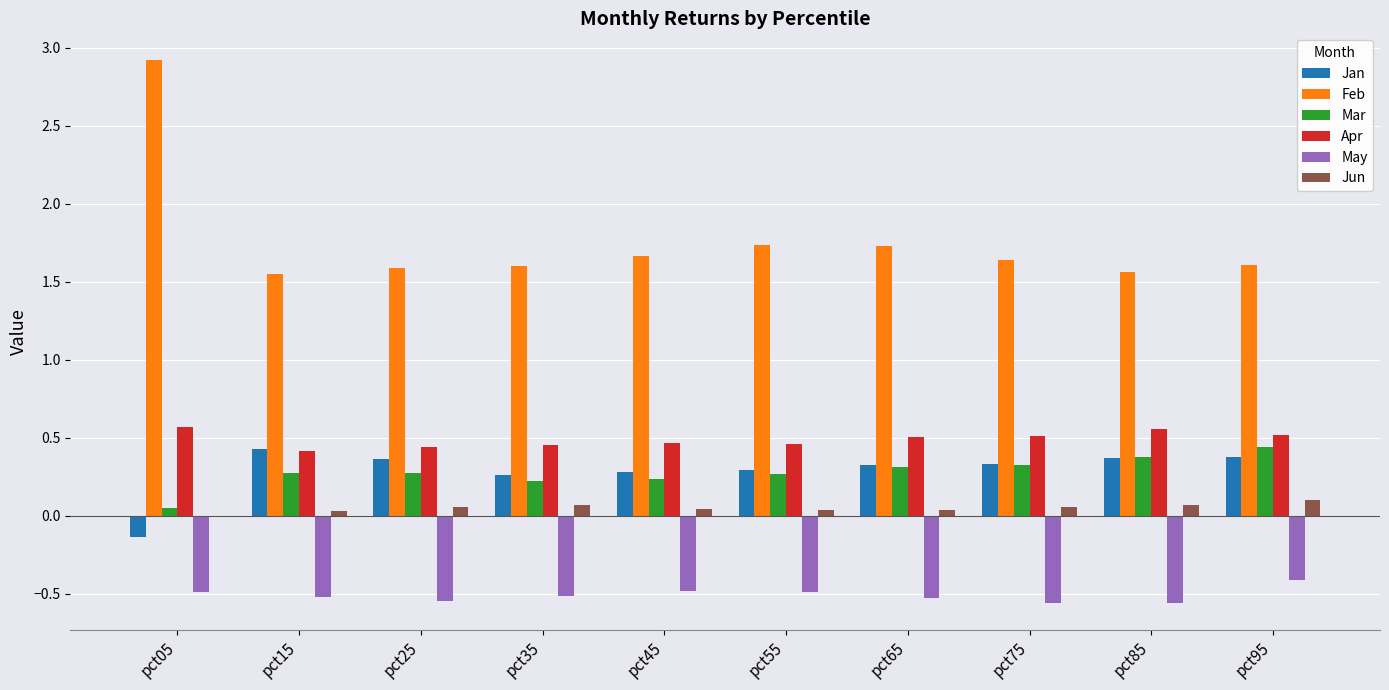

What is the sum of all May values?

-5.1